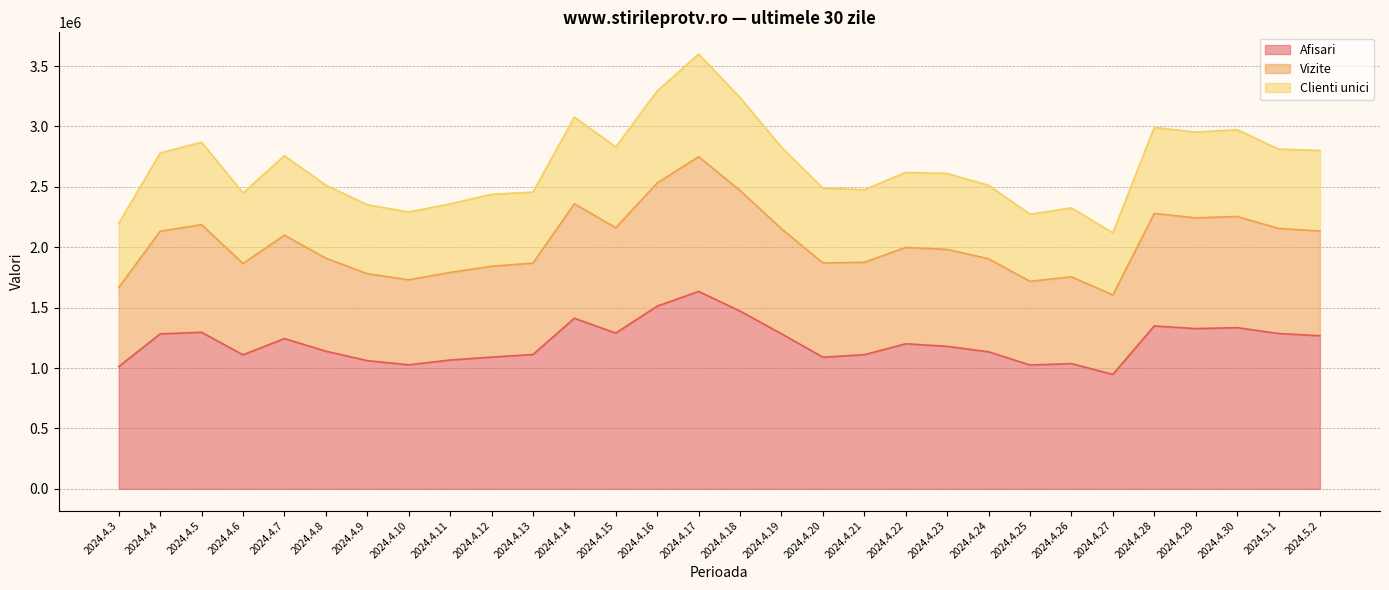

At which category is the sum across all series the highest?

2024.4.17